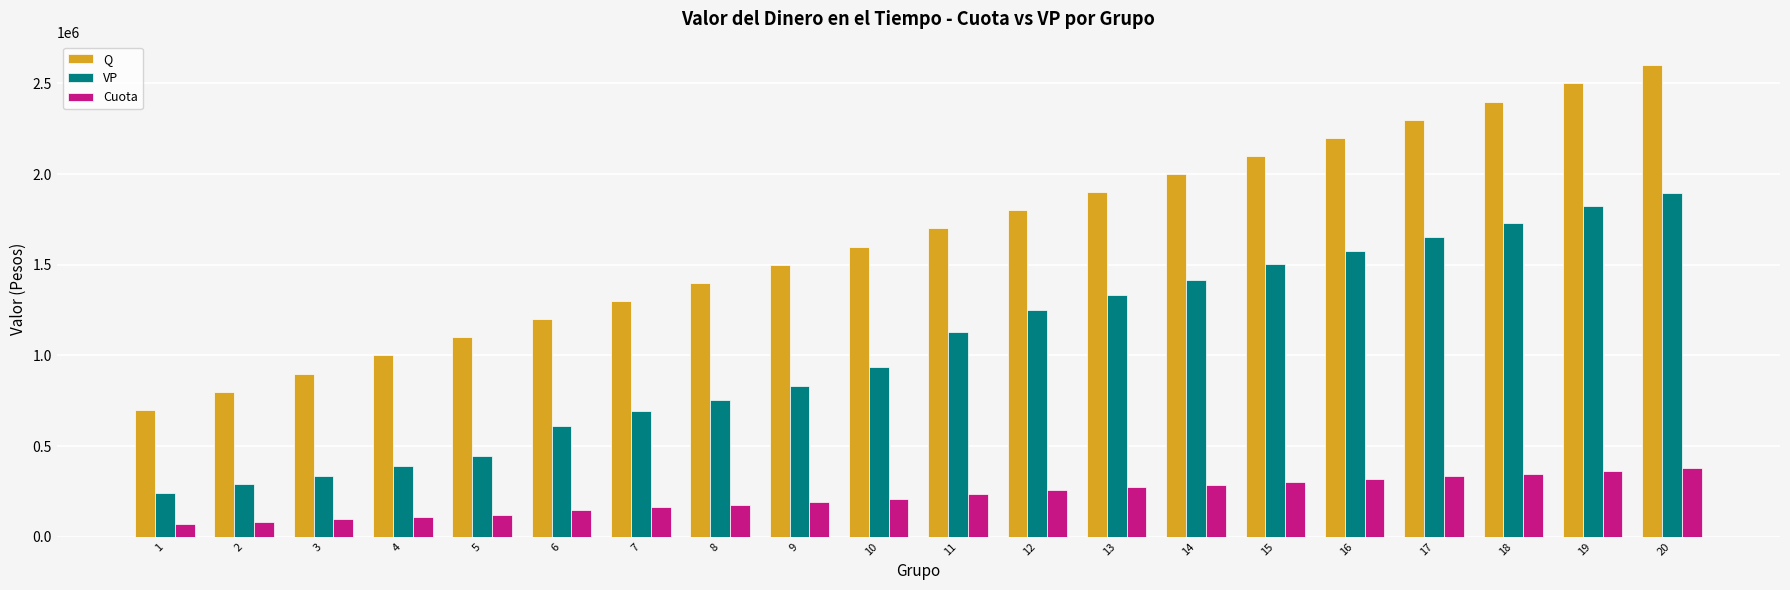

Reading left to right, list all the values displayed in this chart.

Q: 1=700000.0	2=800000.0	3=900000.0	4=1000000.0	5=1100000.0	6=1200000.0	7=1300000.0	8=1400000.0	9=1500000.0	10=1600000.0	11=1700000.0	12=1800000.0	13=1900000.0	14=2000000.0	15=2100000.0	16=2200000.0	17=2300000.0	18=2400000.0	19=2500000.0	20=2600000.0
VP: 1=242803.7	2=291125.6	3=335429.9	4=387646.7	5=443398.6	6=612537.0	7=693157.6	8=756230.7	9=830273.4	10=934313.2	11=1131512.2	12=1251826.5	13=1334885.0	14=1417125.1	15=1502392.7	16=1578408.1	17=1653906.0	18=1729740.6	19=1821385.8	20=1894241.2
Cuota: 1=71748.0	2=83984.0	3=95608.0	4=108314.0	5=121452.0	6=148394.0	7=164082.0	8=177778.0	9=192652.0	10=210642.0	11=237533.0	12=256498.0	13=271978.0	14=287376.0	15=303039.0	16=317870.0	17=332653.0	18=347466.0	19=363679.0	20=378226.0